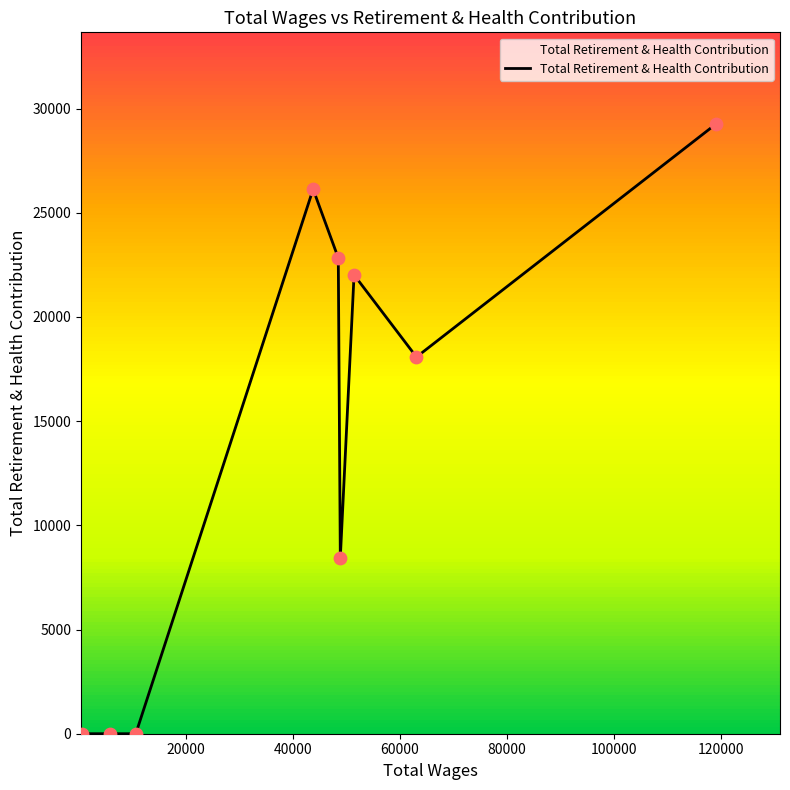

What is the greatest value displayed?

29271